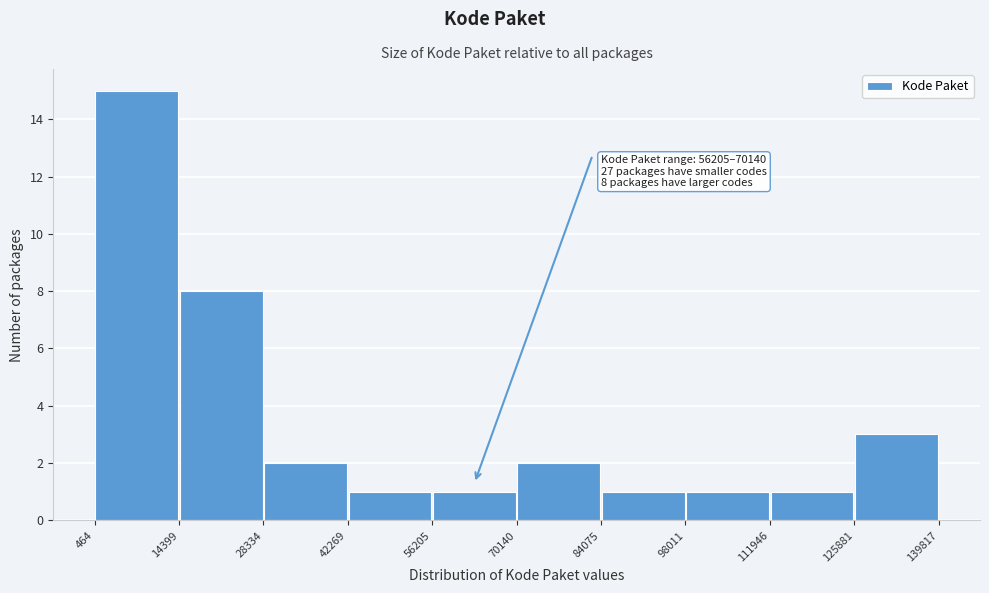

Which range on the x-axis has the tallest bar?

464 to 14399